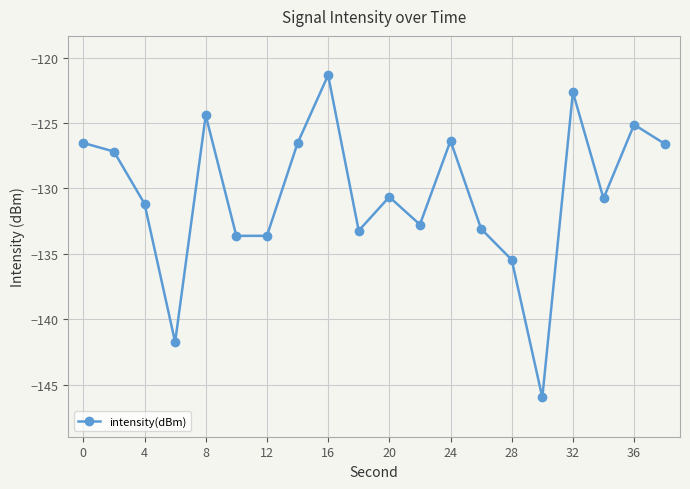

How many points are lower than both their immediate neighbors (excluding endpoints)?

6